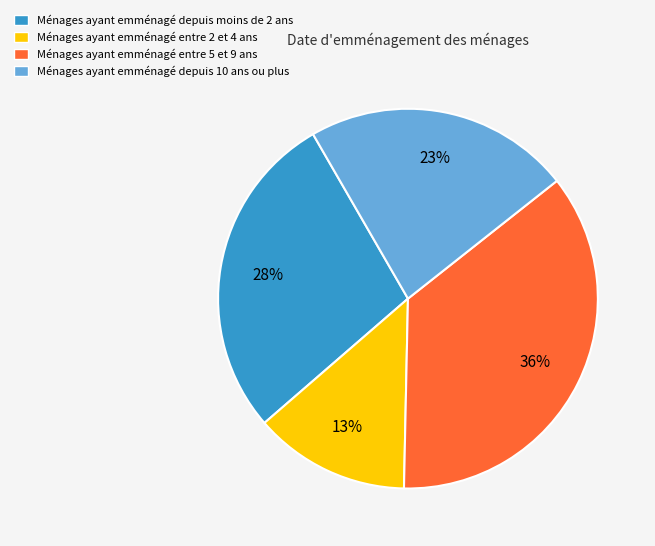

What percentage is the Ménages ayant emménagé depuis moins de 2 ans slice, to the nearest percent?

28%